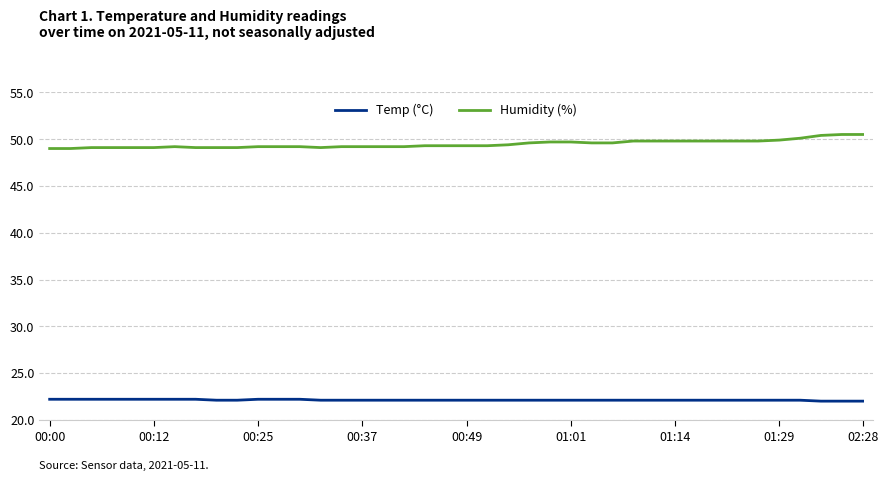

Rank the series by their average value, from lowest to highest.

Temp (°C), Humidity (%)